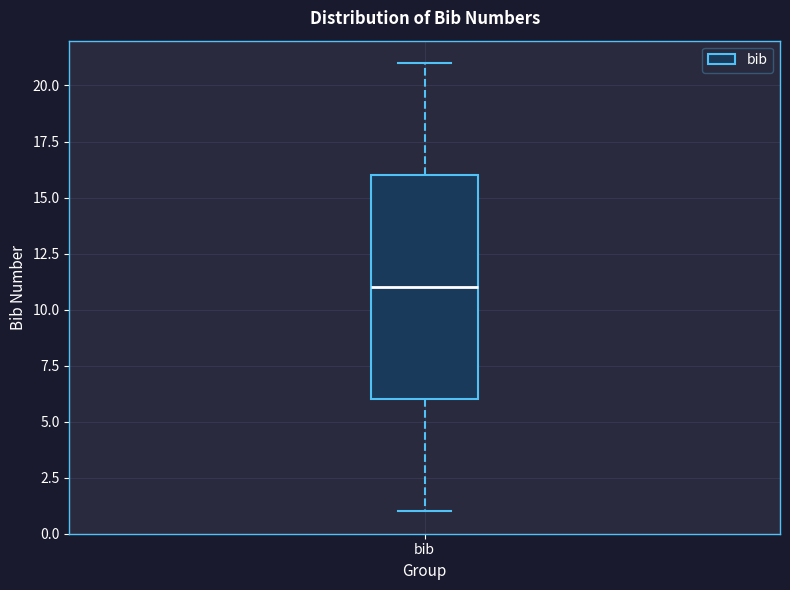

Transcribe this box plot: give where the median line is, the range the box spans, and where the two whiskers end, as read against the y-axis. The values are not printed on the chart, so give them approximately, as read against the axis.

median 11, box 6 to 16, whiskers 1 to 21